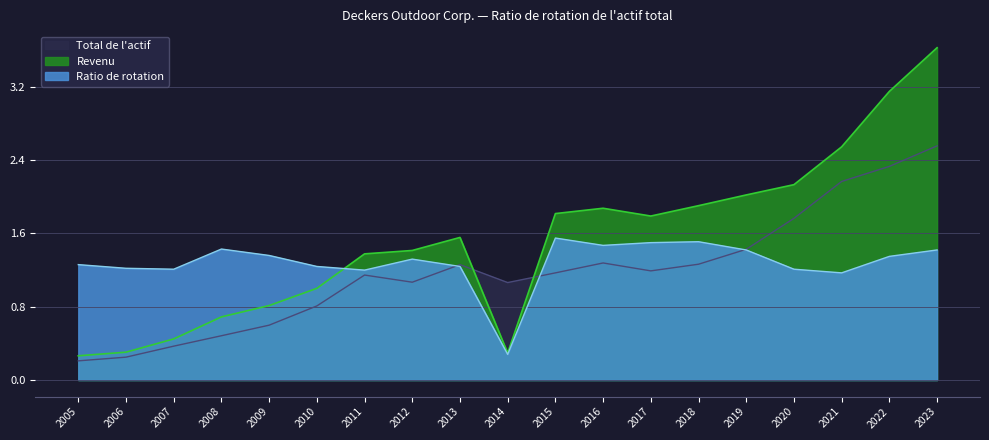

What are all the series names shown in the legend?

Total de l'actif, Revenu, Ratio de rotation